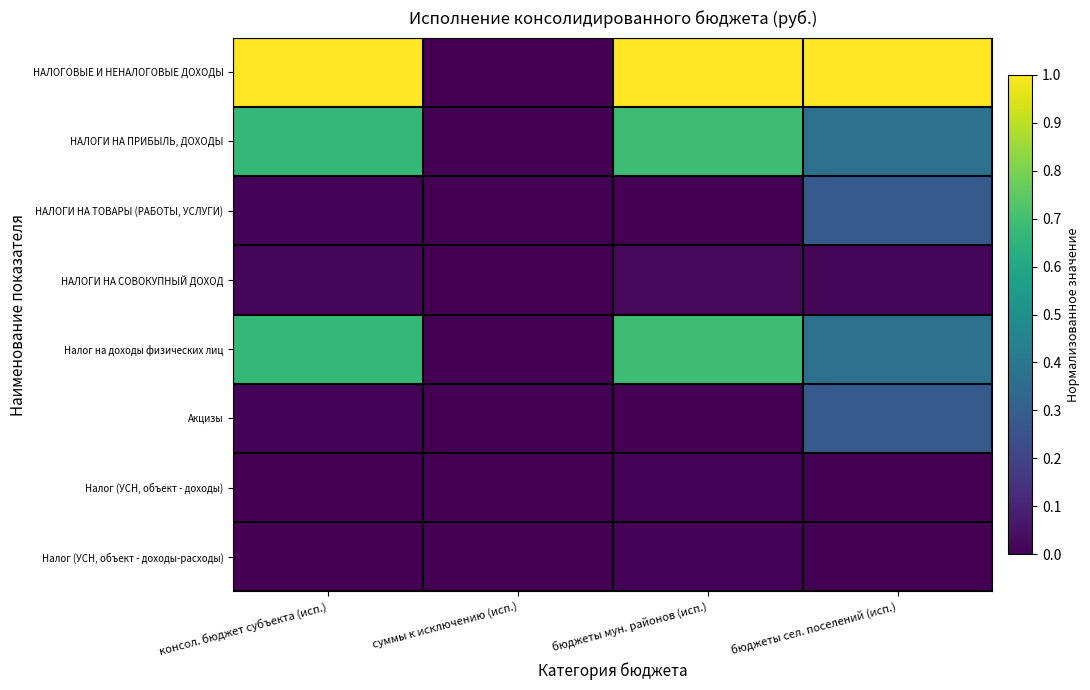

What is the total value across all series at консол. бюджет субъекта (исп.)?

2.4